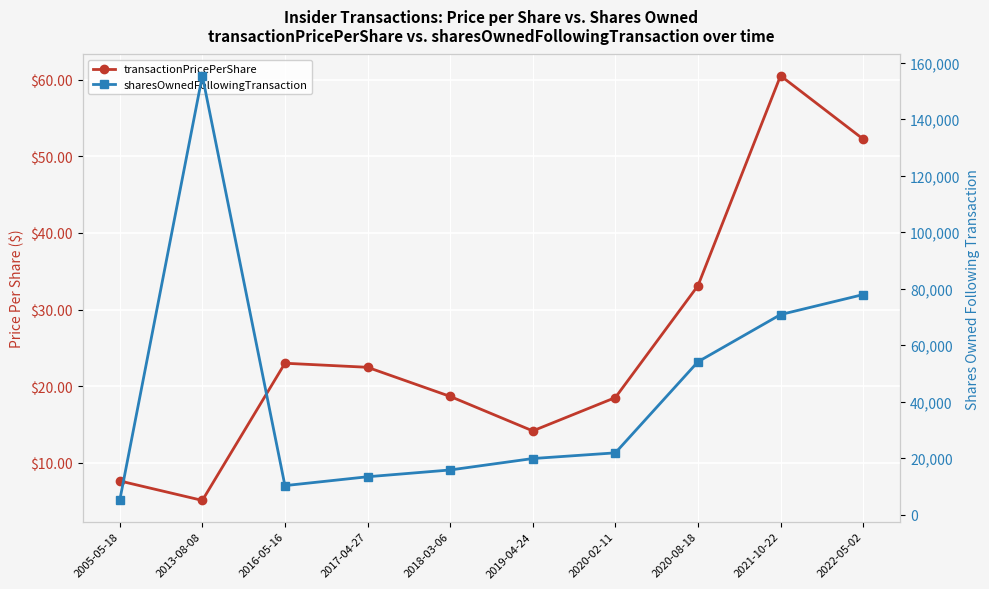

True or false: transactionPricePerShare has a value of 22.5 at 2017-04-27.

True